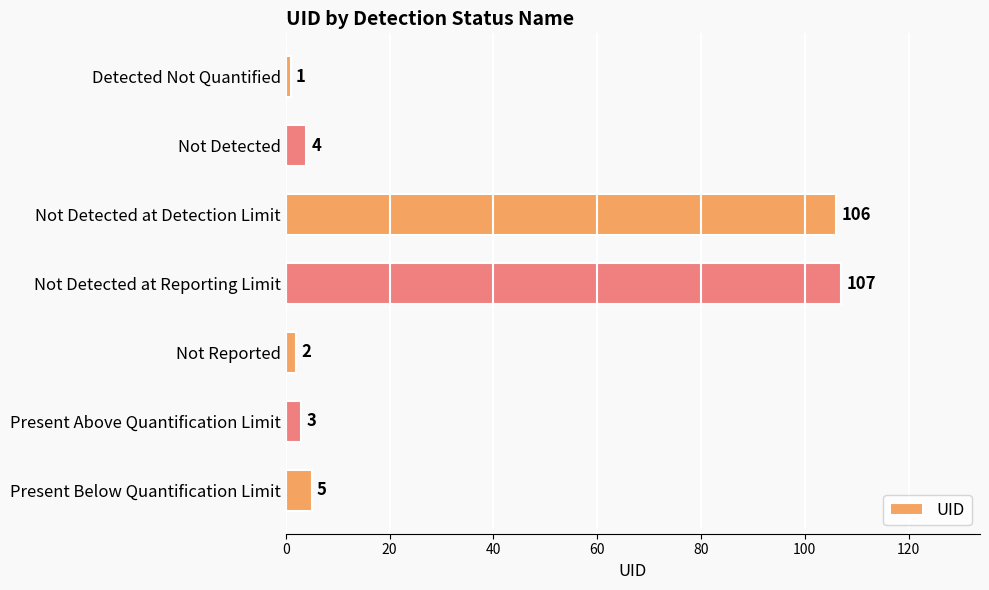

What is the minimum value shown in the chart?

1